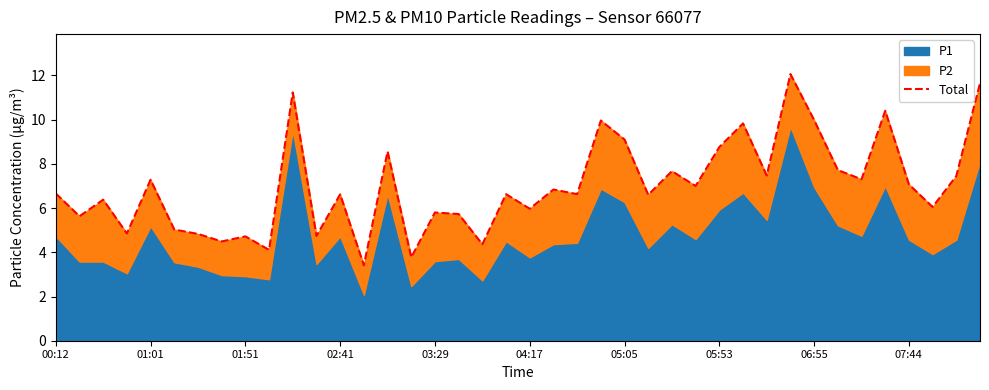

How many values are below 6?

14